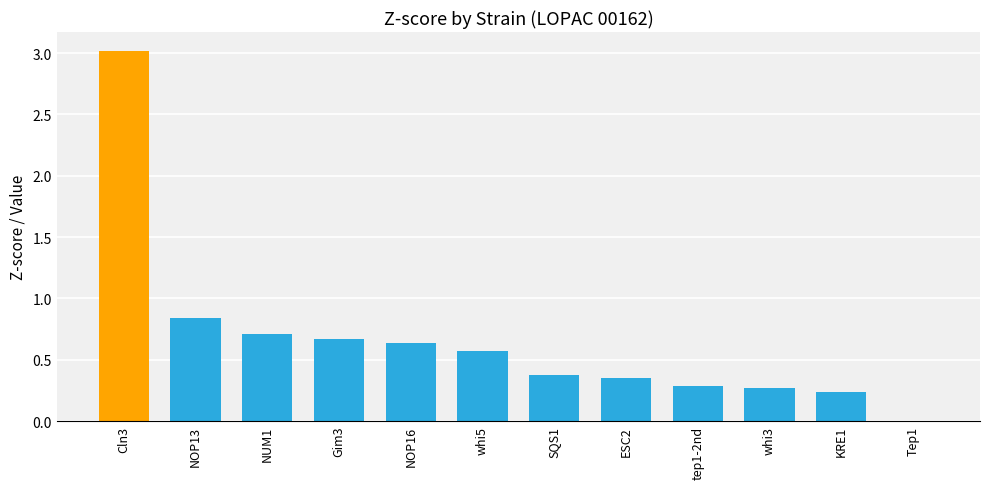

At which category does the chart reach its peak across all series?

Cln3